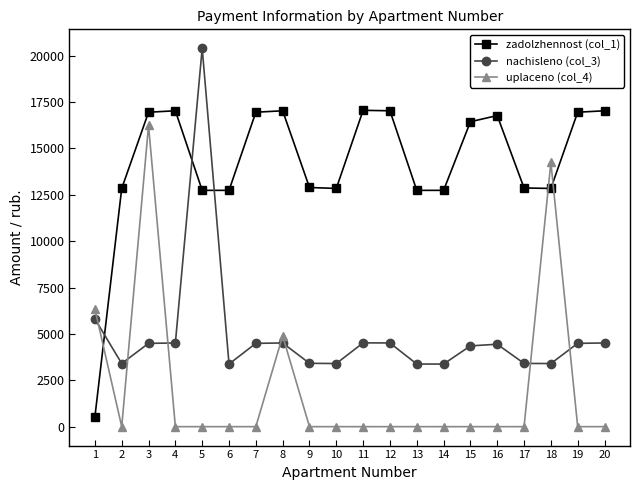

How many intersections are there between uplaceno (col_4) and nachisleno (col_3)?

7